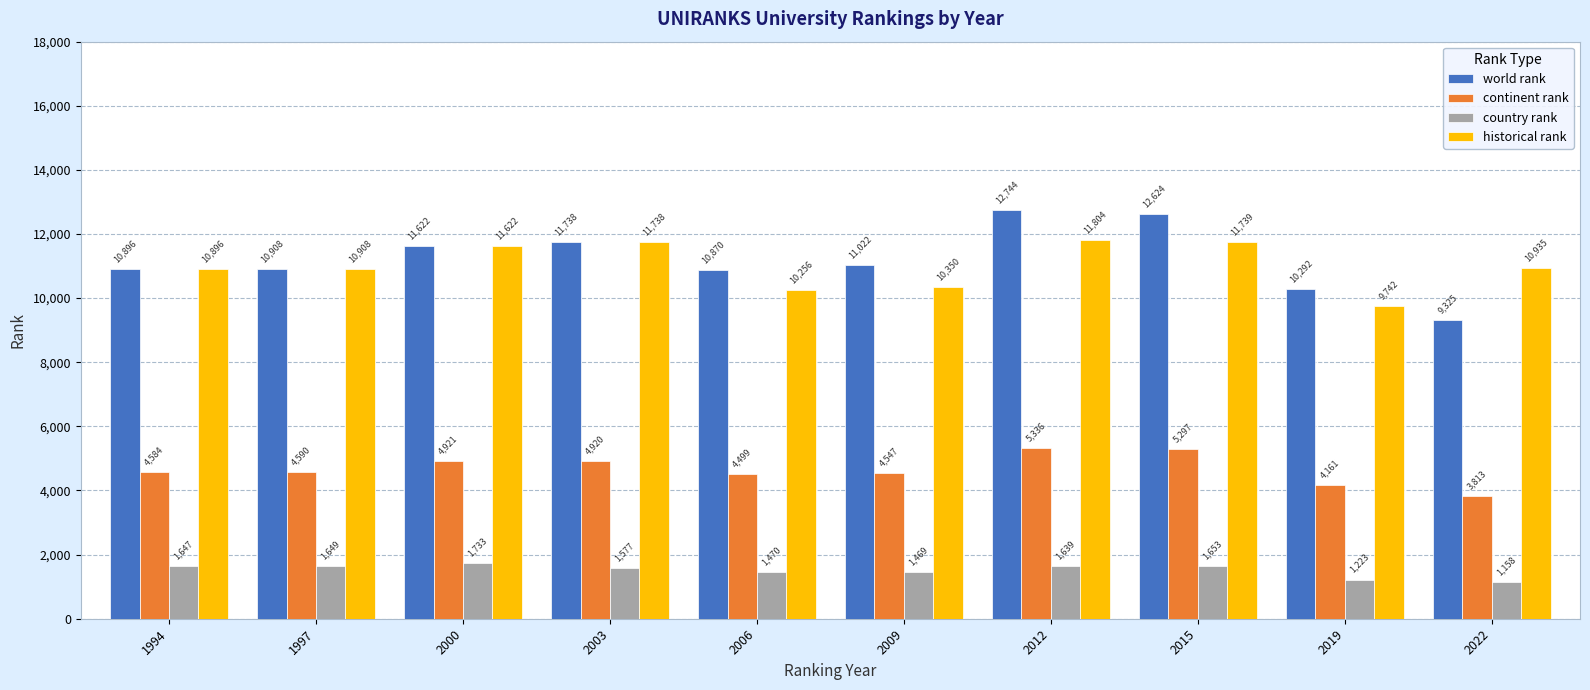

List the labels in order of world rank value, smallest first.

2022, 2019, 2006, 1994, 1997, 2009, 2000, 2003, 2015, 2012